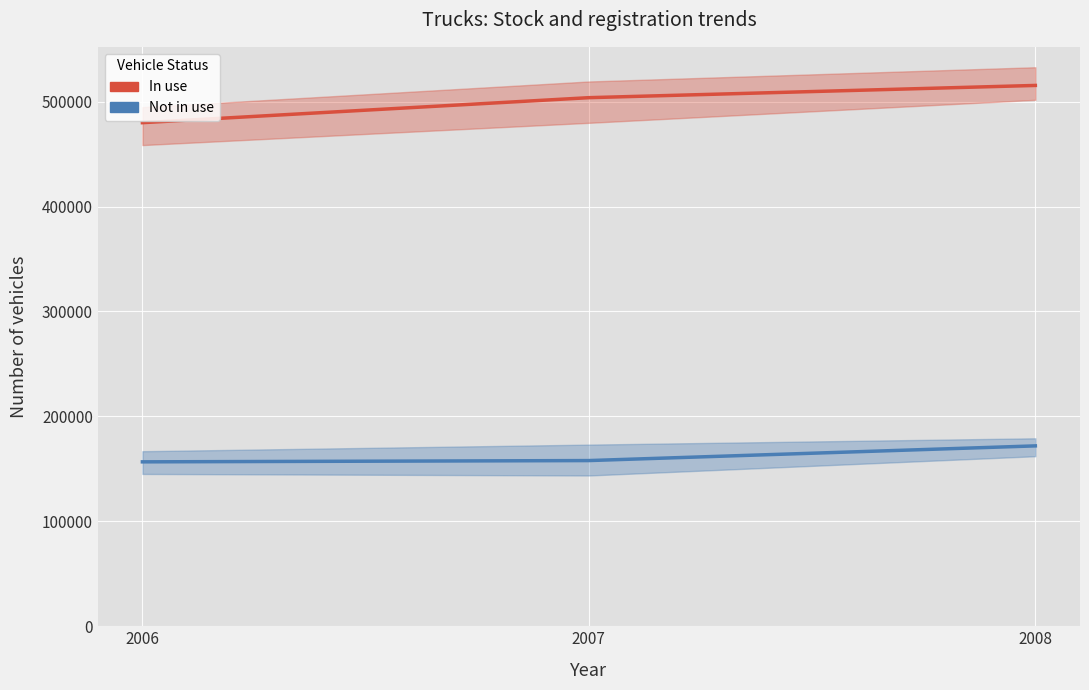

Is this an area chart (filled region under the line)?

No